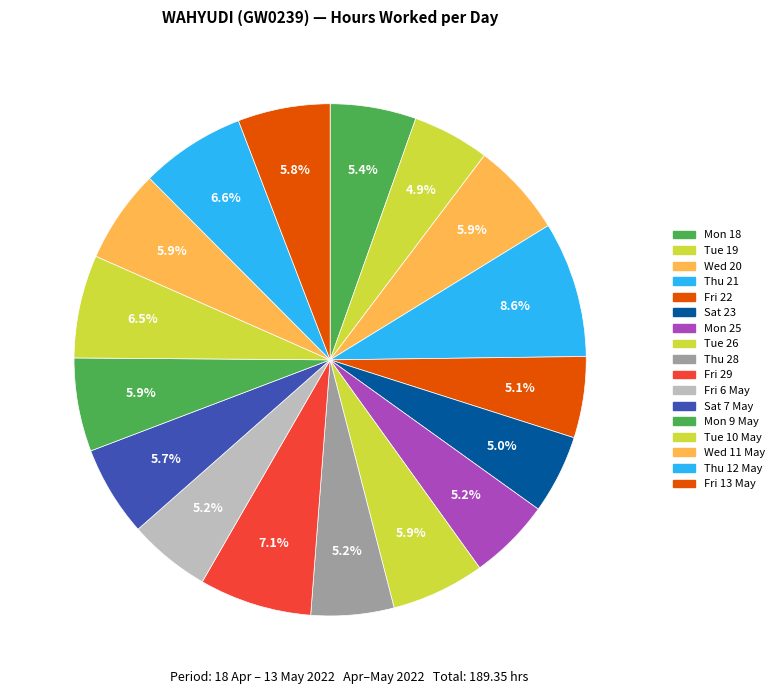

How many slices are in this pie chart?

17